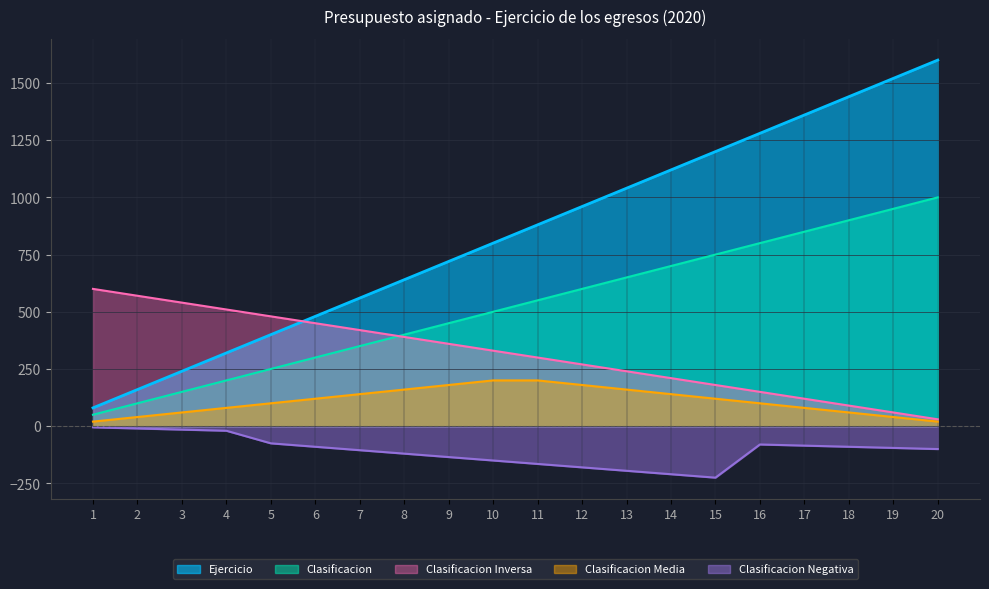

Does the chart display data point markers on the line(s)?

No